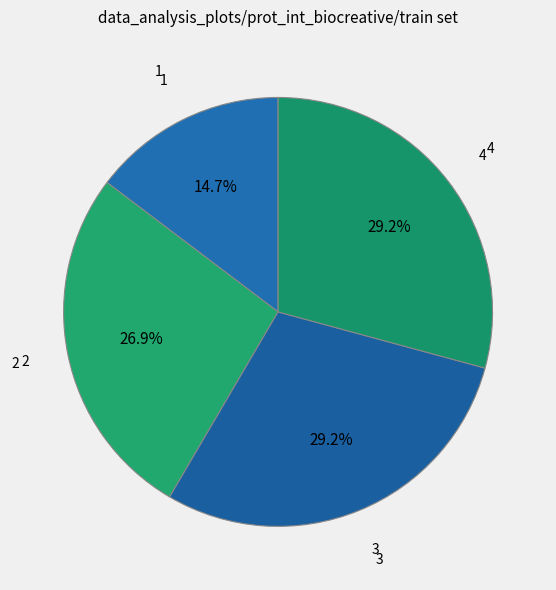

Approximately how many times larger is the value at 4 compared to 2?

1.1